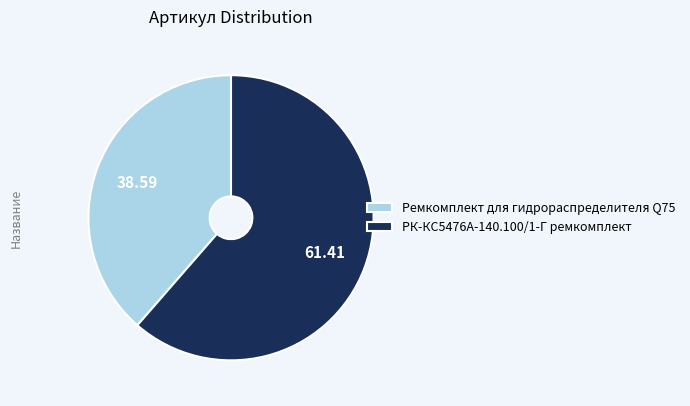

Rank the categories by value from lowest to highest.

Ремкомплект для гидрораспределителя Q75, РК-КС5476А-140.100/1-Г ремкомплект